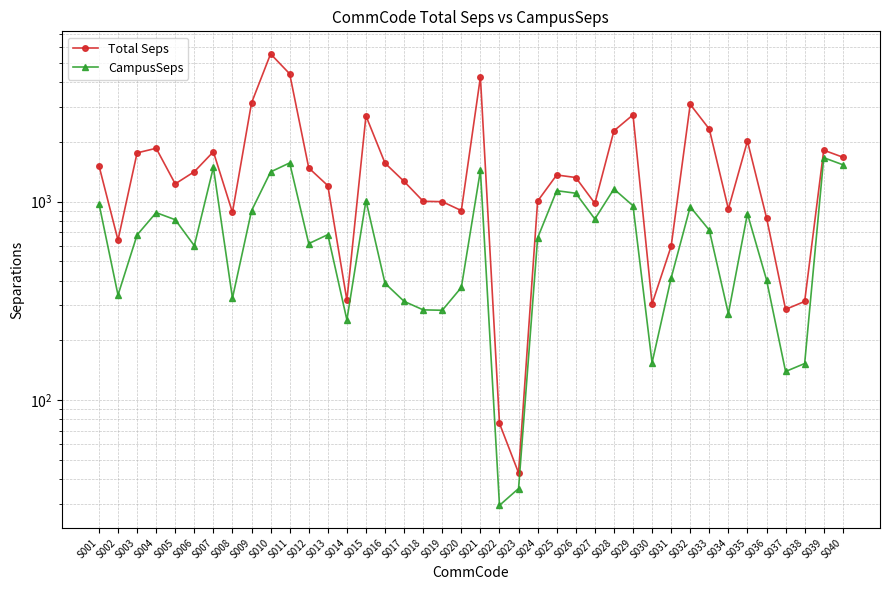

What is the difference between the maximum and minimum values in the Total Seps series?

5498.6